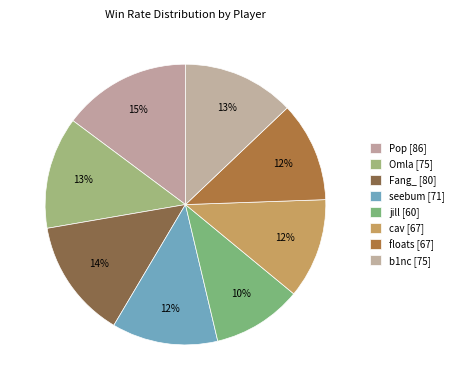

How many segments does this pie chart have?

8